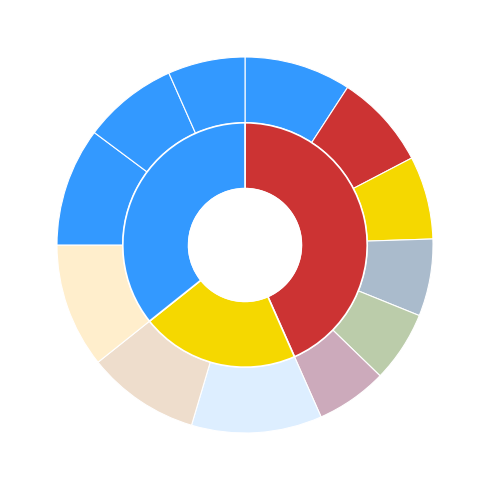

How much of the chart is everything except 38906272?

93.4%